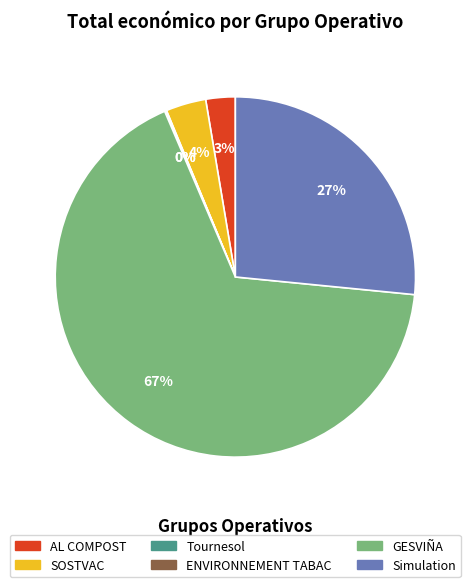

Is it true that SOSTVAC is 4% of the pie?

True